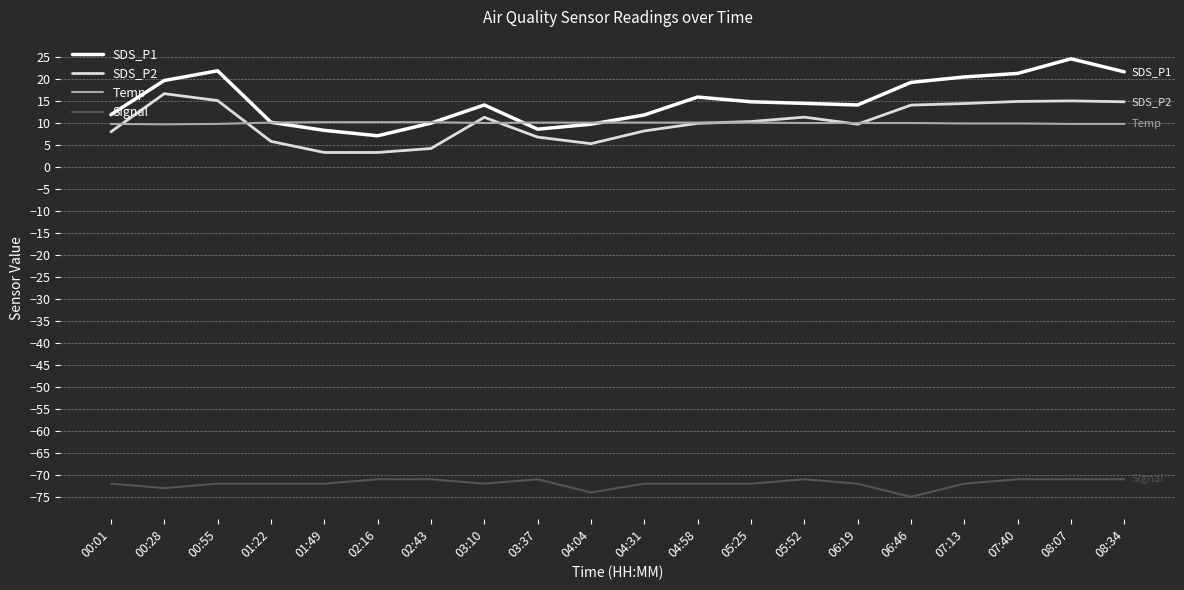

What is the spread (max minus min) of values at 07:13?

92.5